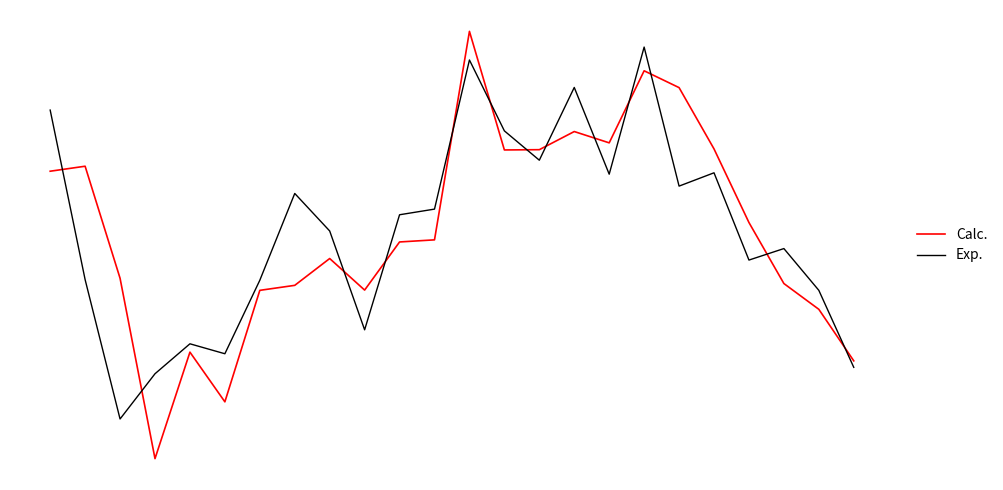

Reading left to right, what are all the values shown in this chart?

Calc.: 0.6	0.7	-0.5	-2.4	-1.3	-1.8	-0.6	-0.6	-0.3	-0.6	-0.1	-0.1	2.0	0.8	0.8	1.0	0.9	1.6	1.5	0.8	0.1	-0.6	-0.8	-1.3
Exp.: 1.2	-0.5	-1.9	-1.5	-1.2	-1.3	-0.5	0.4	-0.0	-1.0	0.2	0.2	1.8	1.0	0.7	1.5	0.6	1.9	0.5	0.6	-0.3	-0.2	-0.6	-1.4